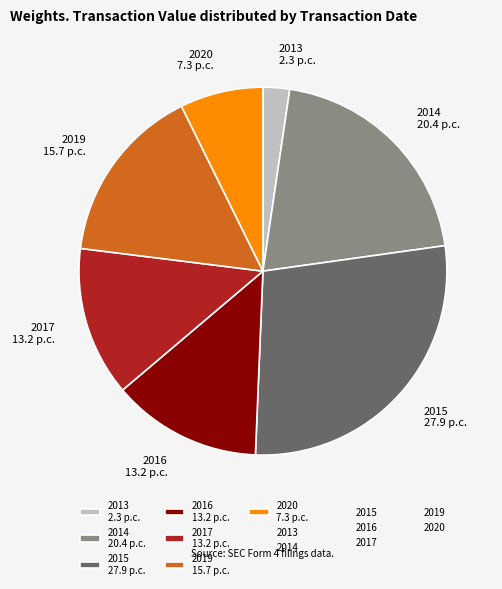

Between 2014 20.4 p.c. and 2017 13.2 p.c., which is larger?

2014 20.4 p.c.